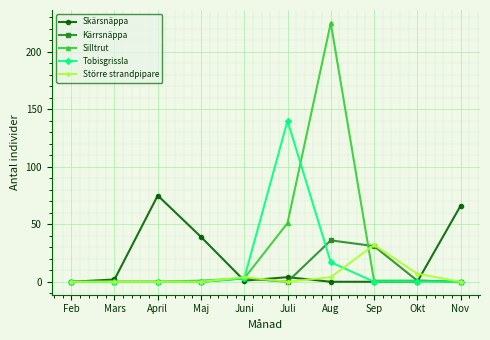

At which label is Kärrsnäppa closest to 18?

Sep